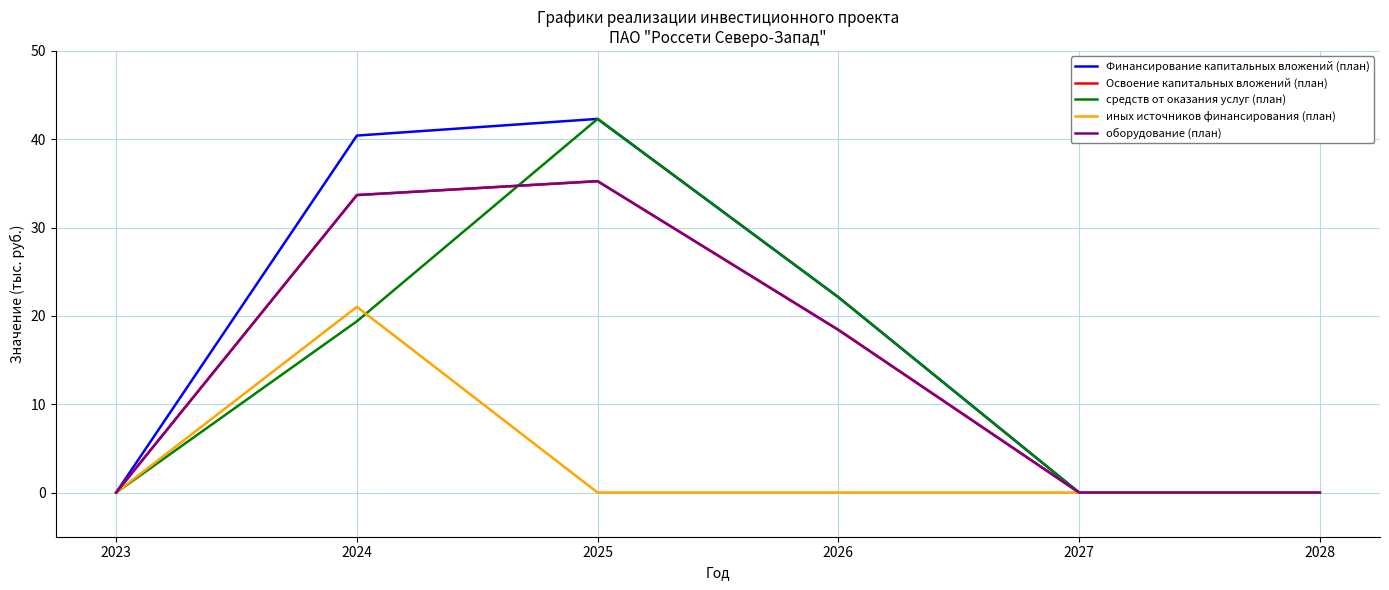

Which label corresponds to the largest value in the chart?

2025